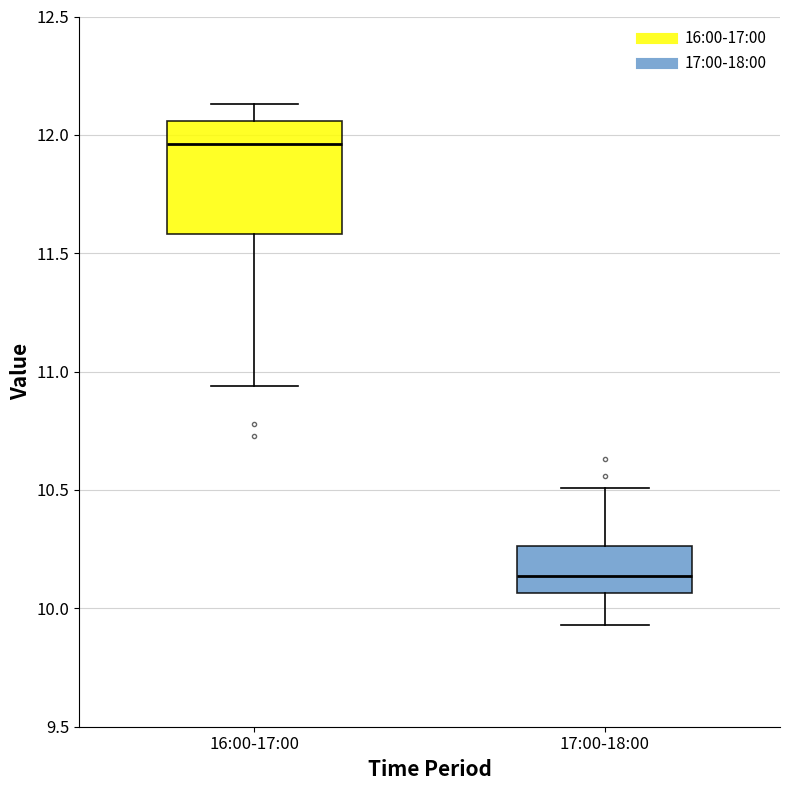

Which box's median line is the lowest?

17:00-18:00